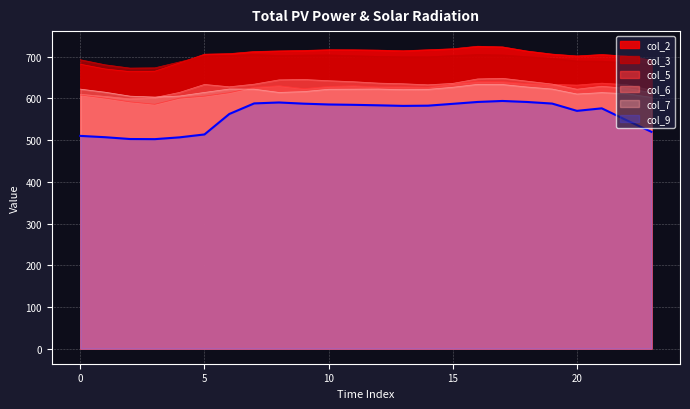

What is the sum of the col_9 values at 18 and 19?

1179.3